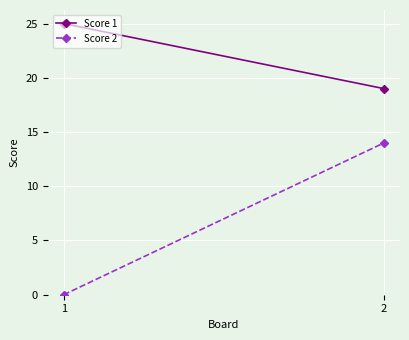

How many values in the Score 2 series are below 14?

1